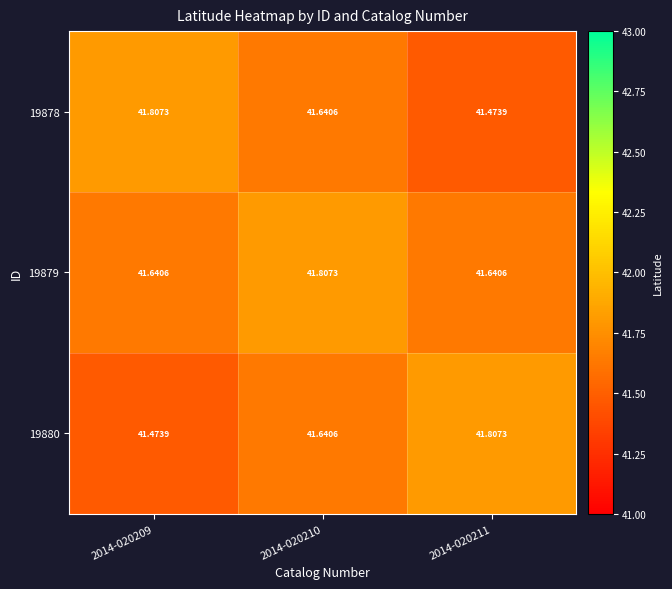

Is the value of 19878 at 2014-020211 greater than the value of 19880 at 2014-020211?

No